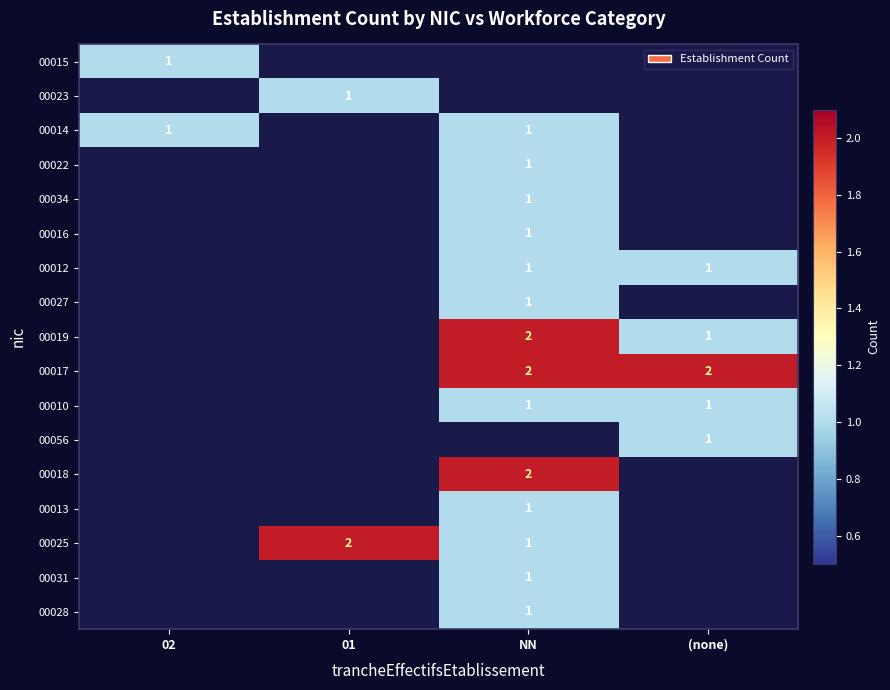

What is the difference between the highest and lowest values at 02?

1